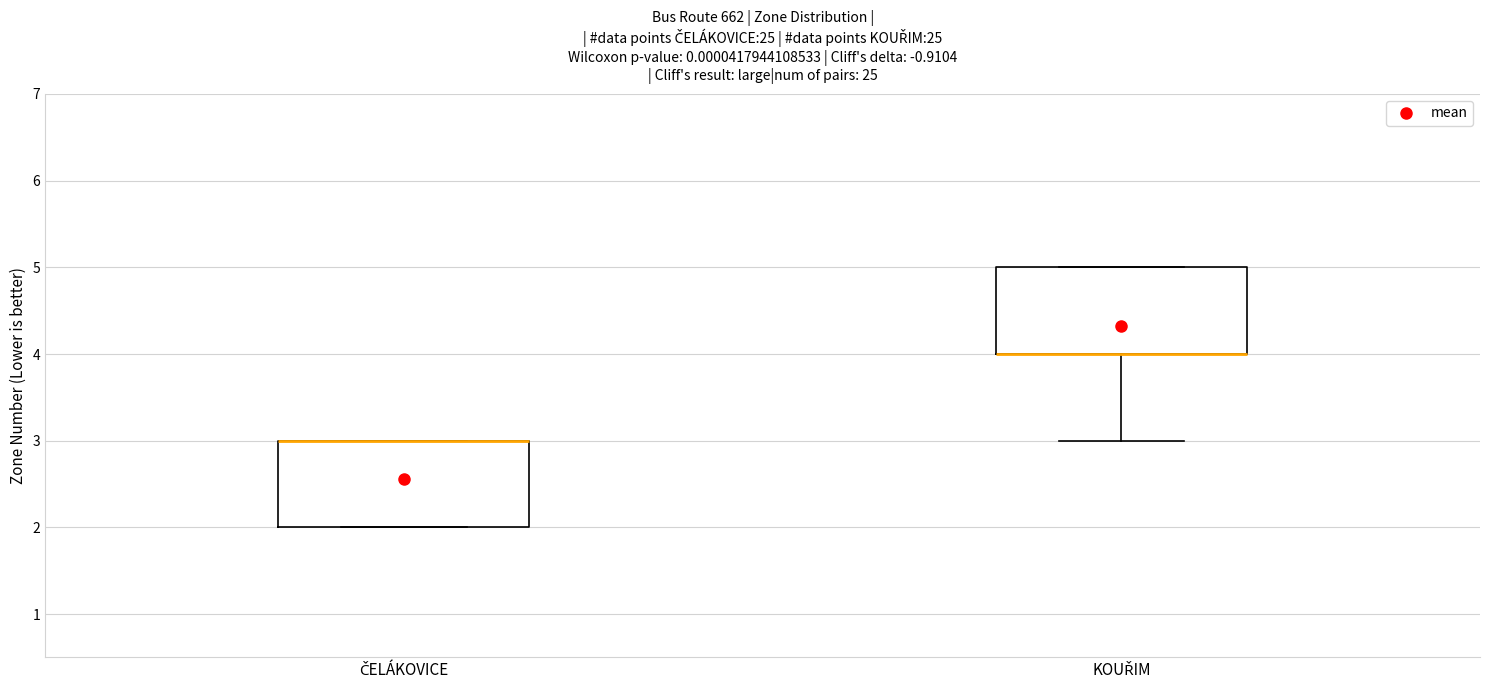

Where is the upper edge of the box for KOUŘIM on the y-axis? The values are not printed on the chart, so give them approximately, as read against the axis.

5